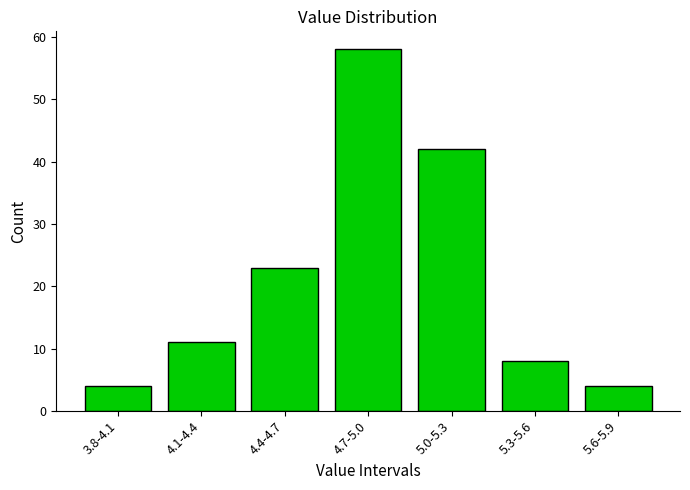

Reading left to right, extract all data points from this chart.

3.8-4.1=4	4.1-4.4=11	4.4-4.7=23	4.7-5.0=58	5.0-5.3=42	5.3-5.6=8	5.6-5.9=4